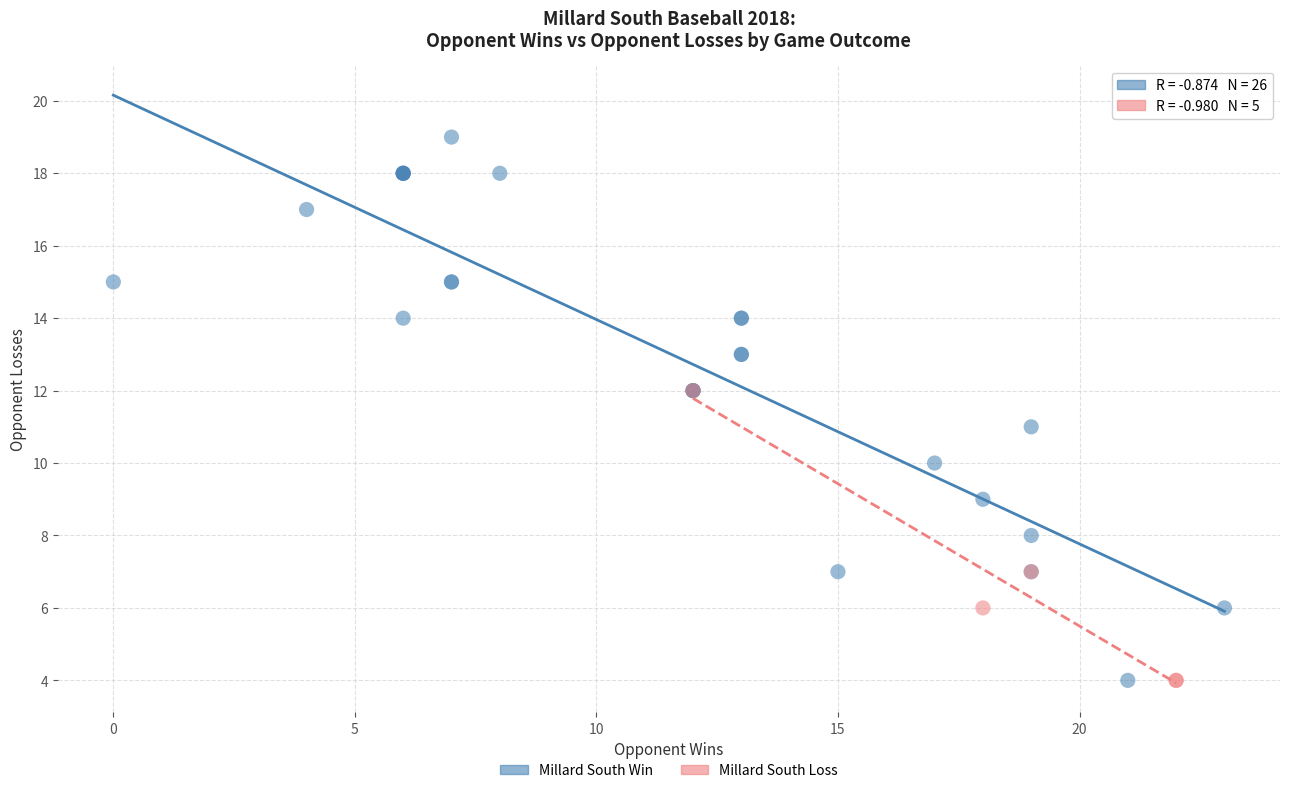

Which series has the widest spread of Y values?

Millard South Win